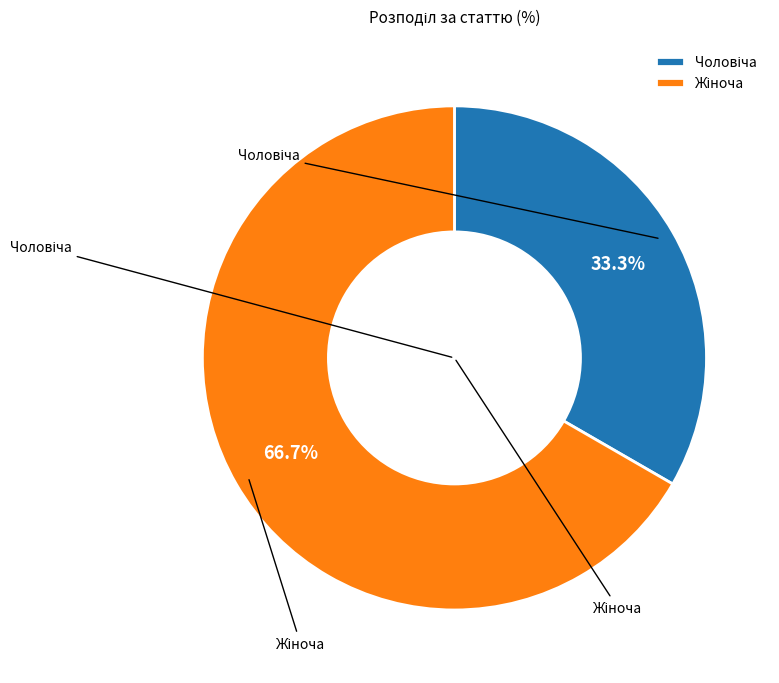

To the nearest percent, what is the difference between the Жіноча and Чоловіча slice percentages?

33%